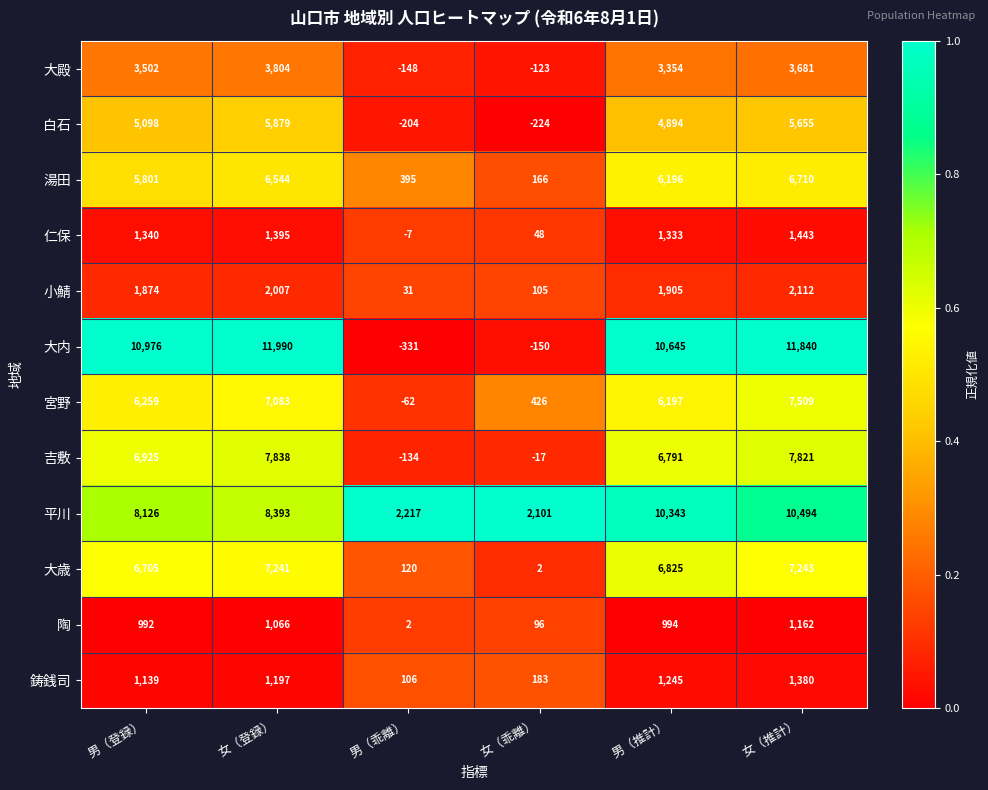

What is the difference between the maximum and minimum values in the 陶 series?

1160